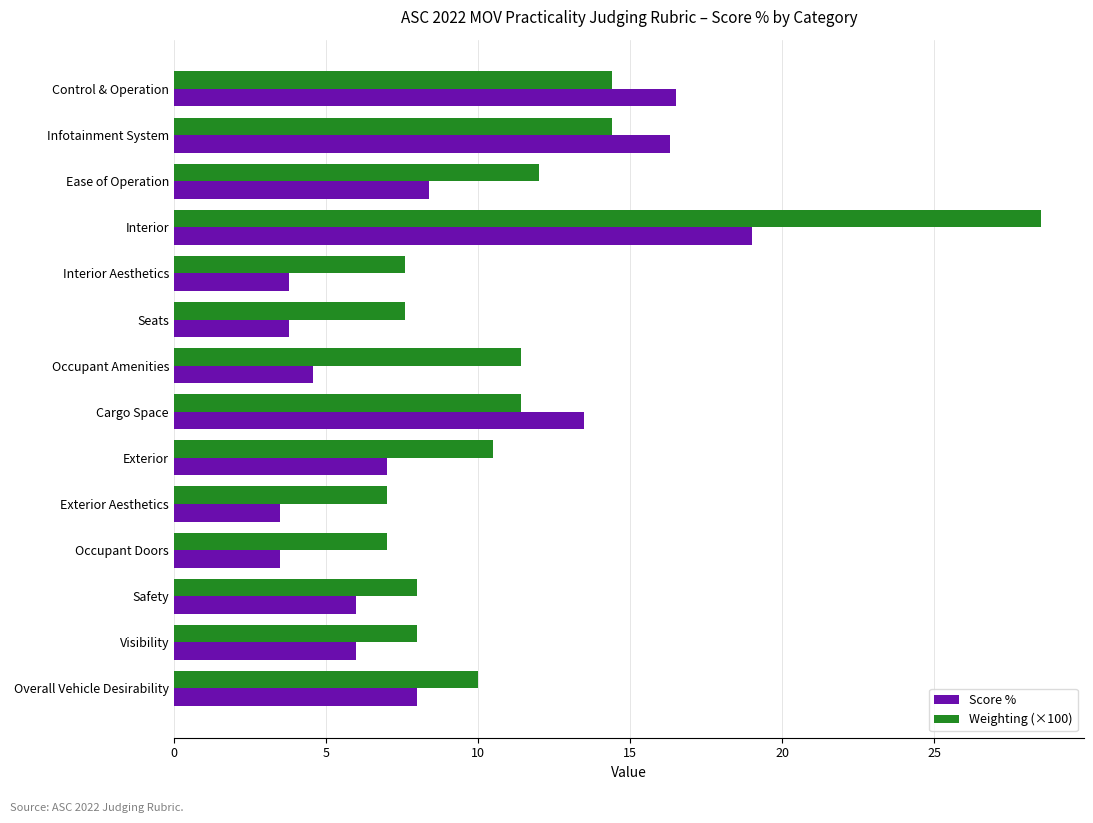

What is the spread (max minus min) of values at Infotainment System?

1.9